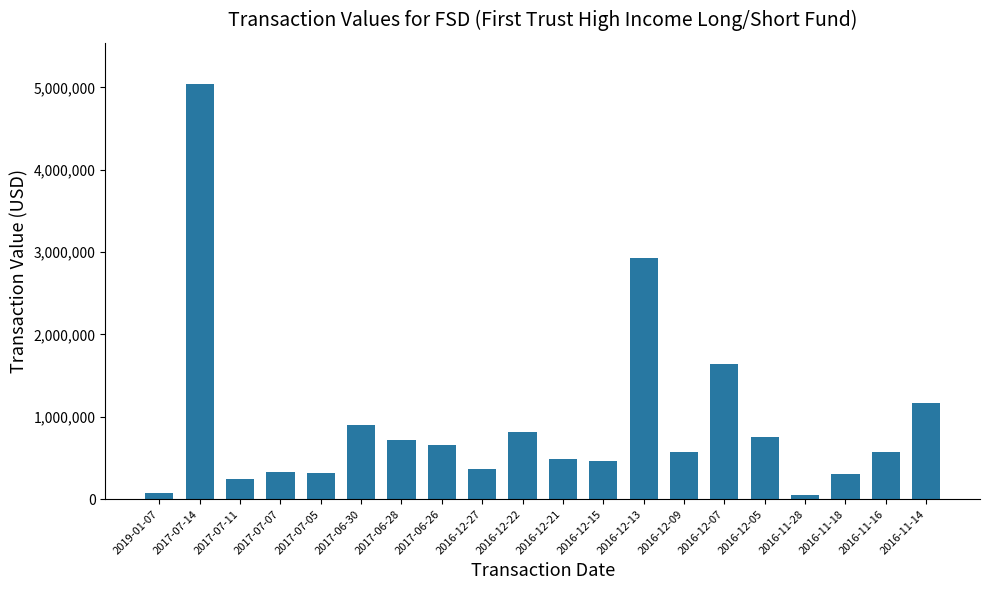

Which label corresponds to the largest value in the chart?

2017-07-14